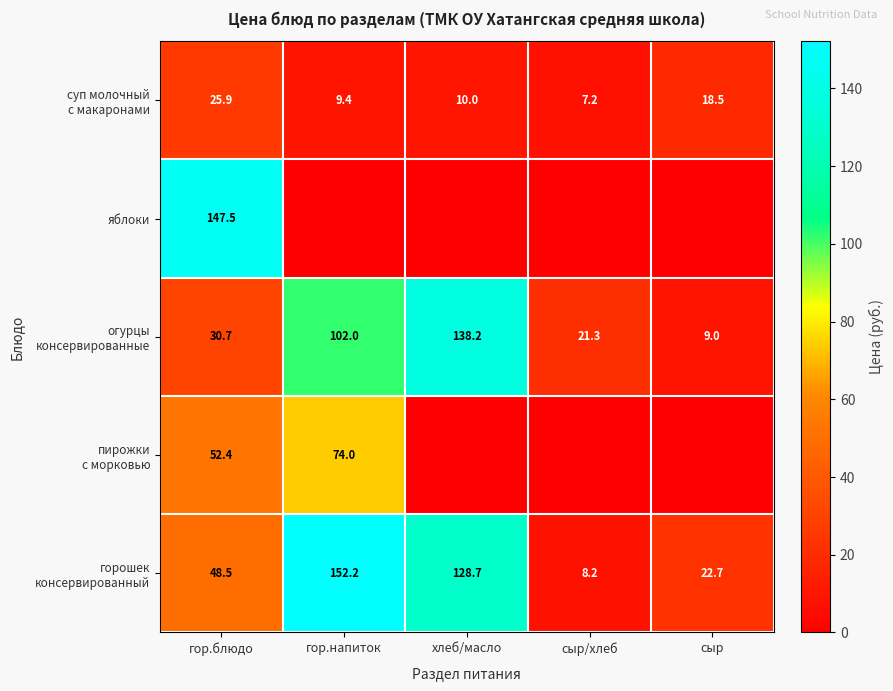

What is the total value across all series at гор.блюдо?

305.0